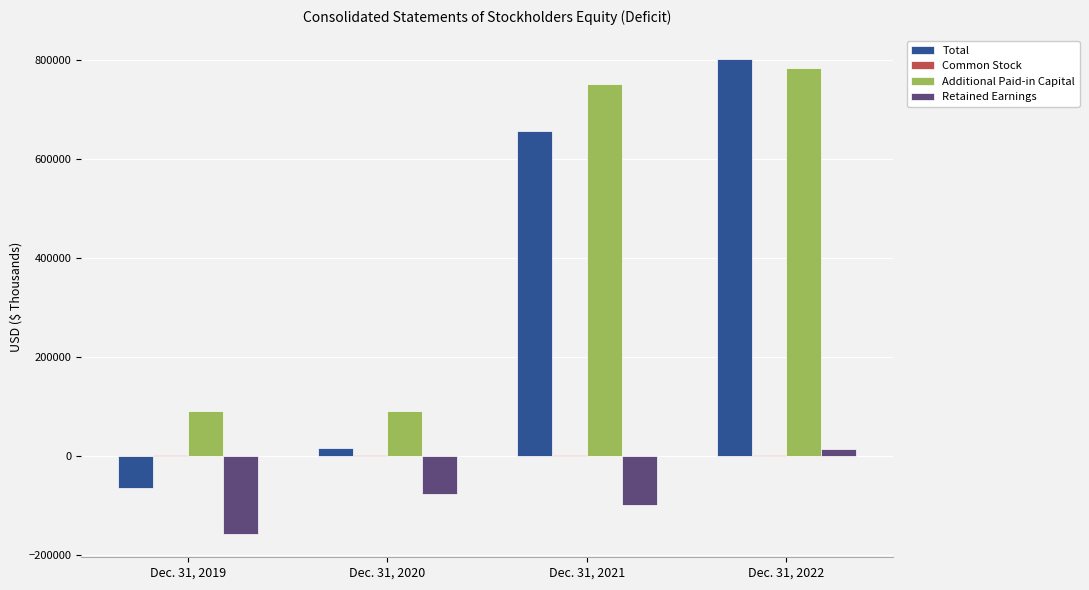

What is the greatest value displayed?

801128